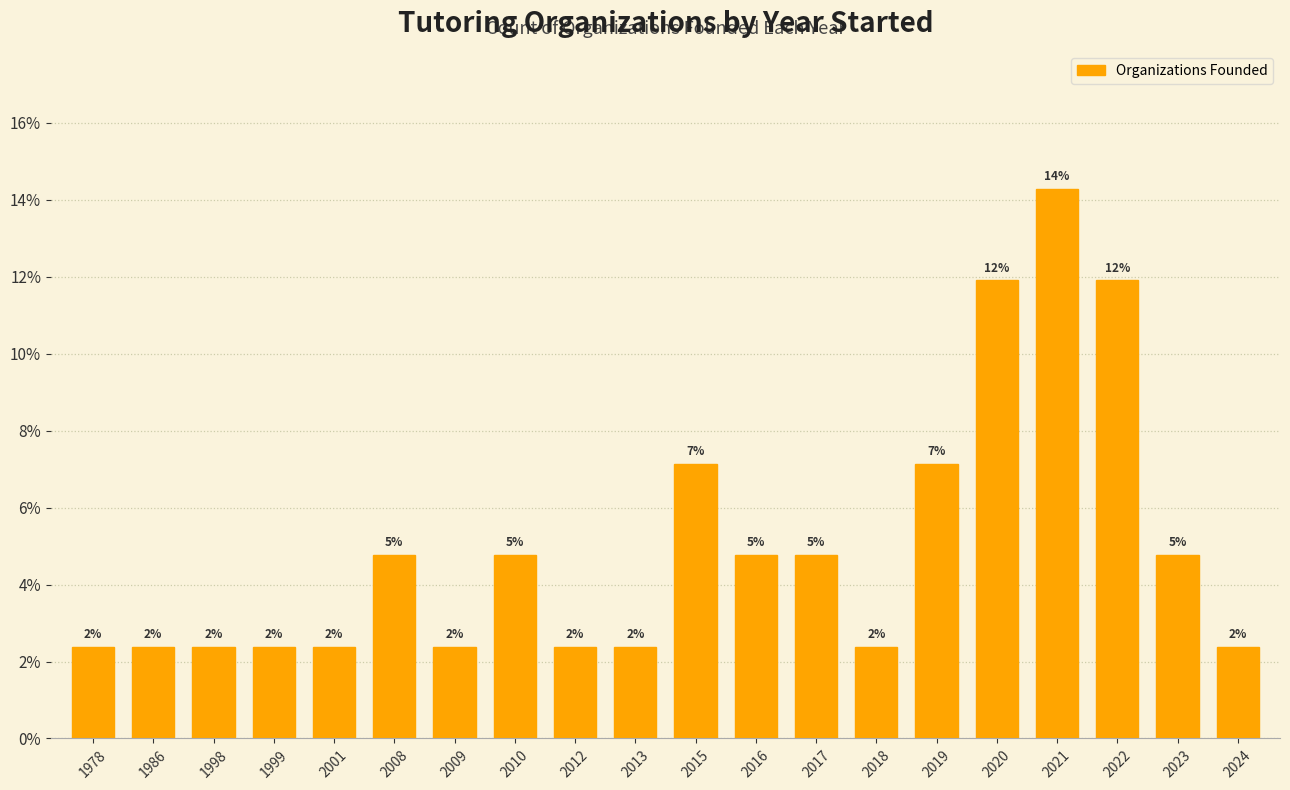

Which has a higher value, 2009 or 2021?

2021